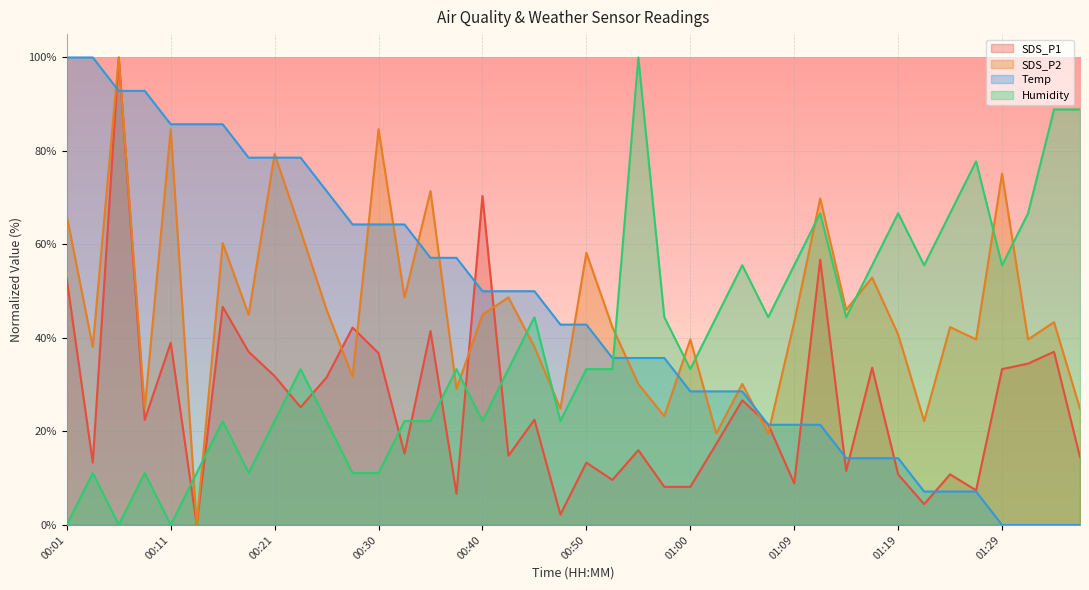

What is the difference between the maximum and minimum values in the Humidity series?

100.0